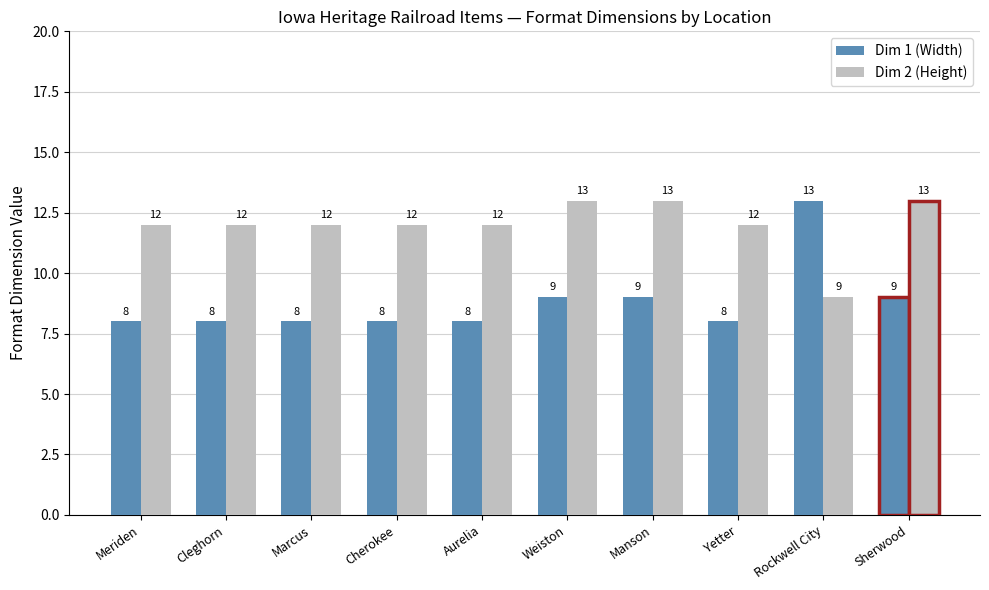

The value of Dim 1 (Width) at Aurelia is 8. True or false?

True